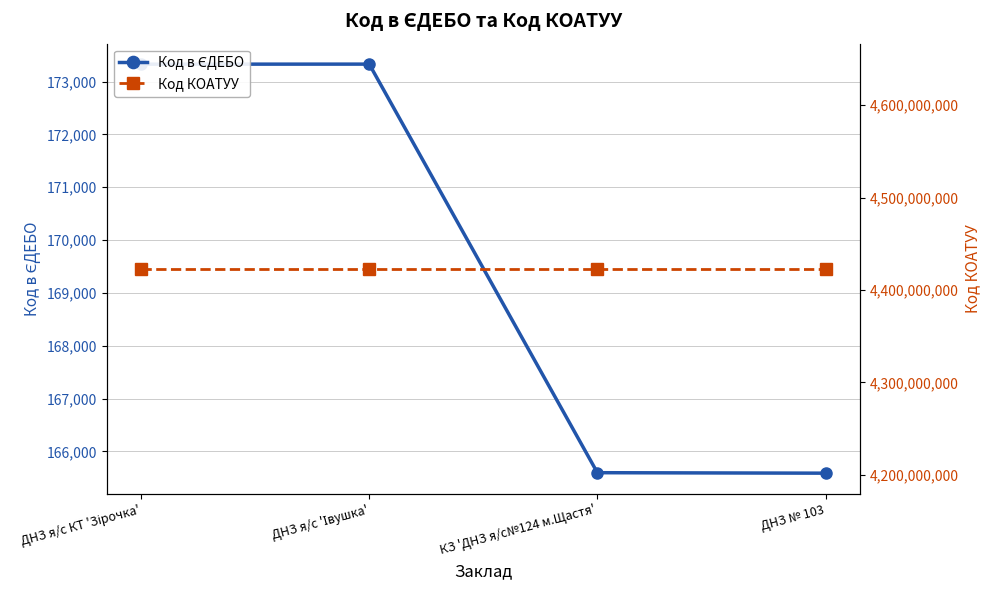

True or false: Код КОАТУУ and Код в ЄДЕБО intersect in this chart.

False